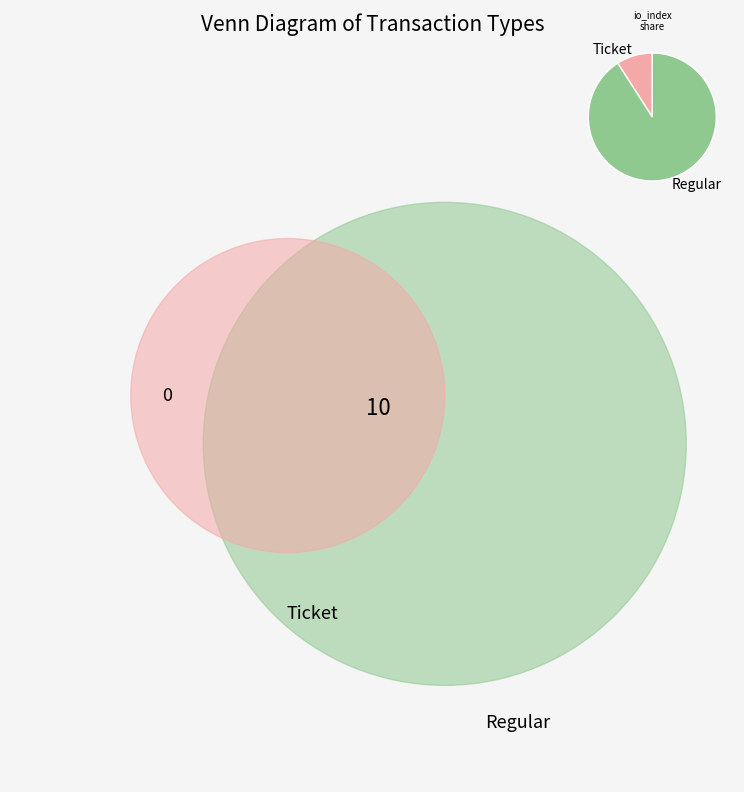

How many slices are in this pie chart?

2